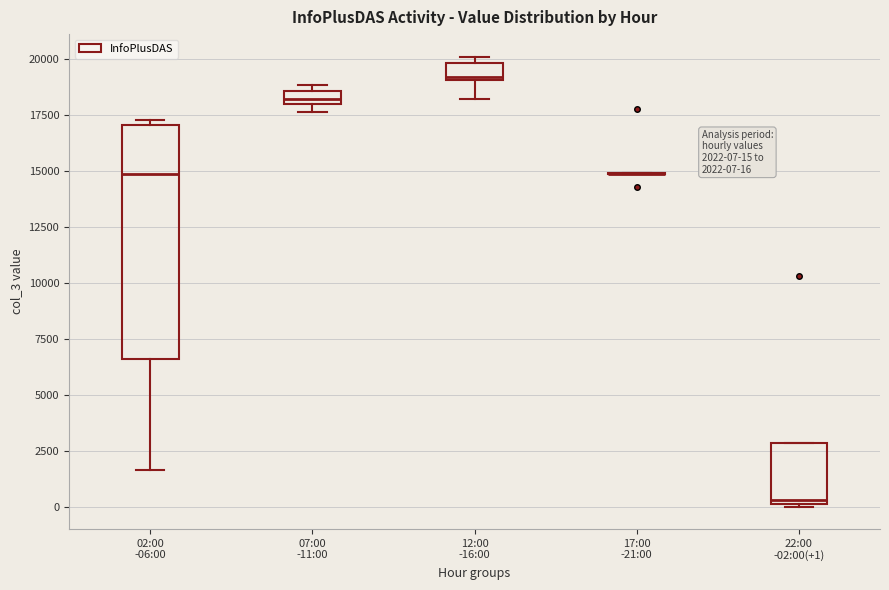

Which box is the tallest, from its lower edge to its upper edge?

02:00 -06:00